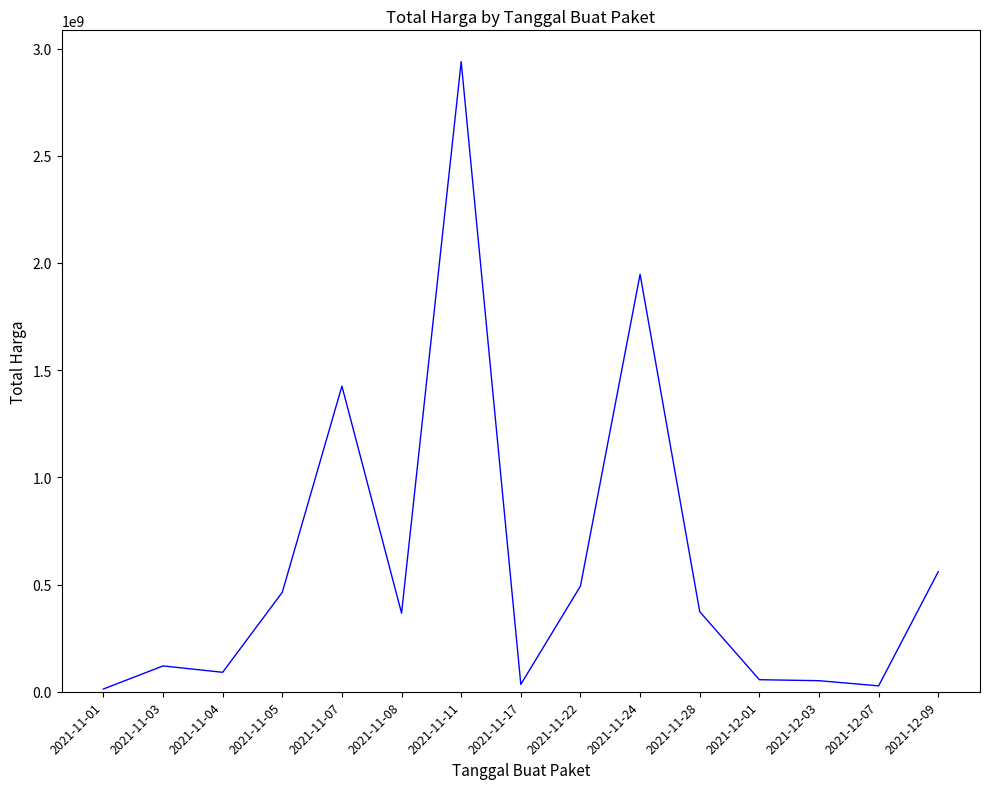

How many values are below 366566800?

7